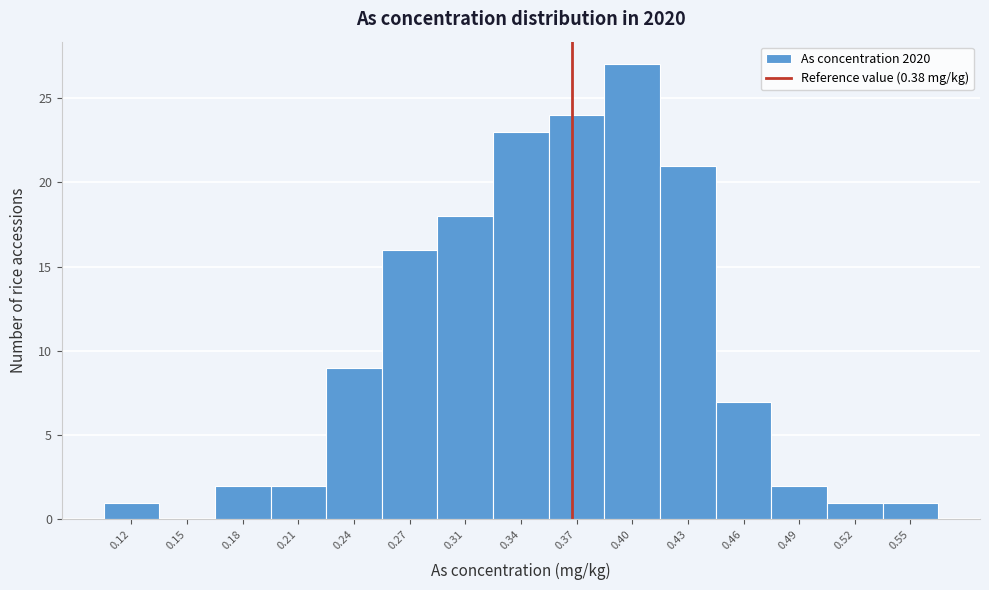

Reading right to left, extract all data points from this chart.

0.55=1	0.52=1	0.49=2	0.46=7	0.43=21	0.40=27	0.37=24	0.34=23	0.31=18	0.27=16	0.24=9	0.21=2	0.18=2	0.15=0	0.12=1